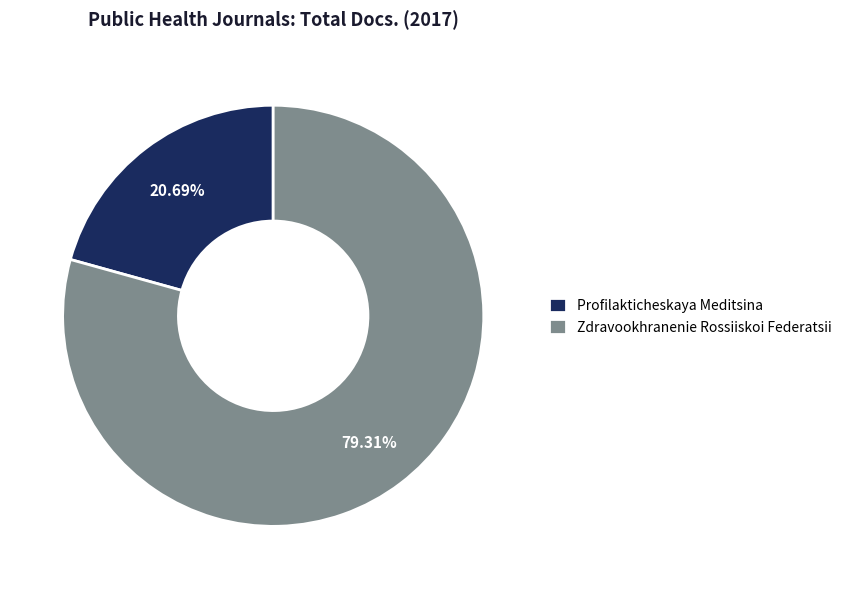

What is the ratio of the value at Zdravookhranenie Rossiiskoi Federatsii to the value at Profilakticheskaya Meditsina?

3.8